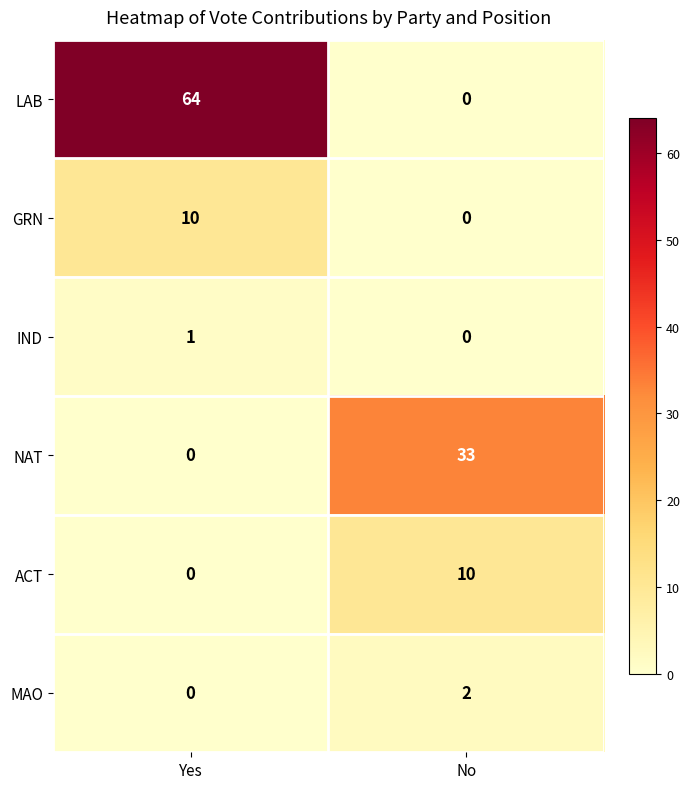

The NAT series shows 44 at No. True or false?

False